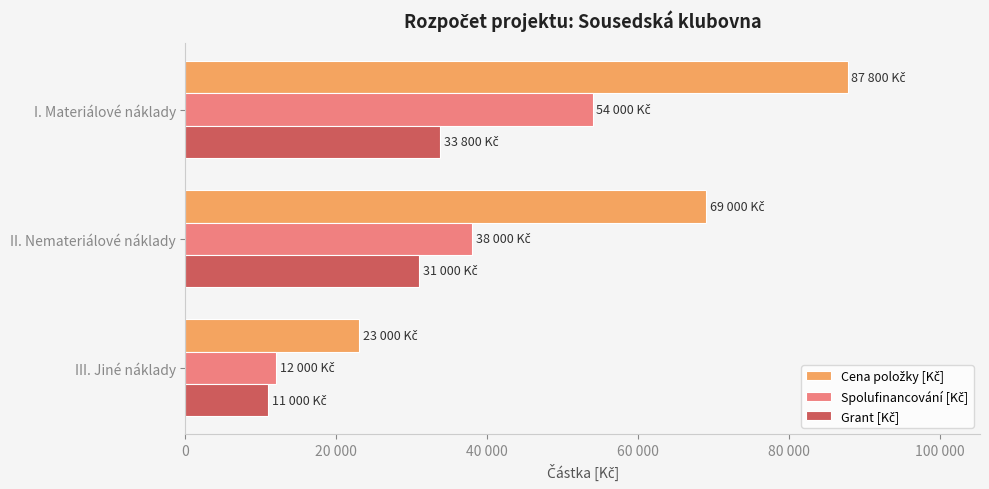

Count the Grant [Kč] values in the range 11000 to 33800.

3